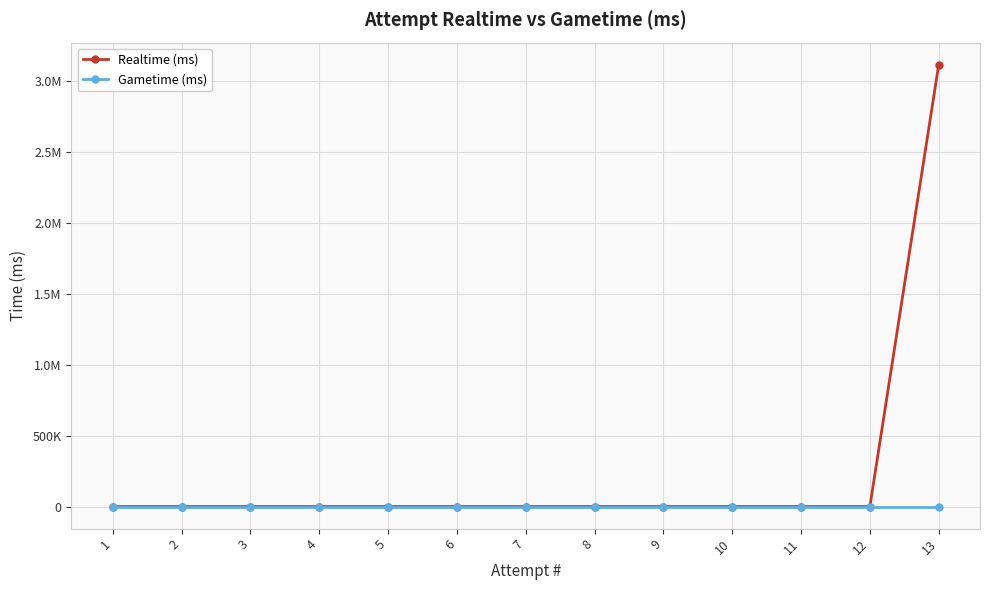

Does the chart have visible grid lines?

Yes